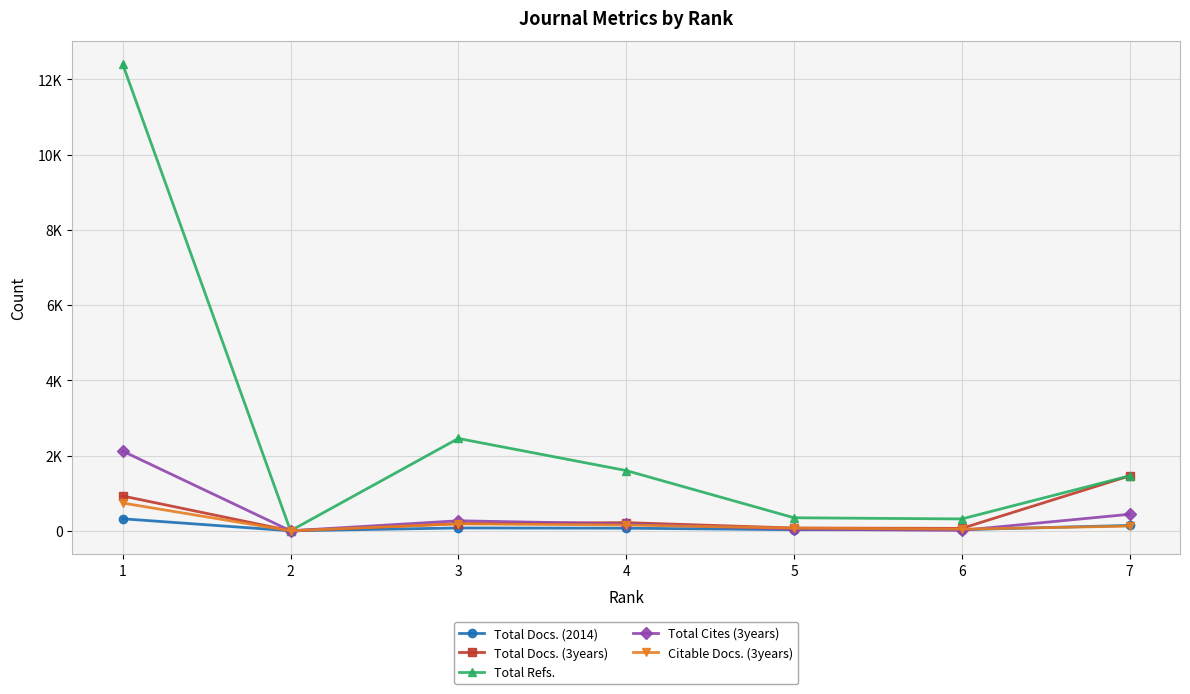

What are all the series names shown in the legend?

Total Docs. (2014), Total Docs. (3years), Total Refs., Total Cites (3years), Citable Docs. (3years)